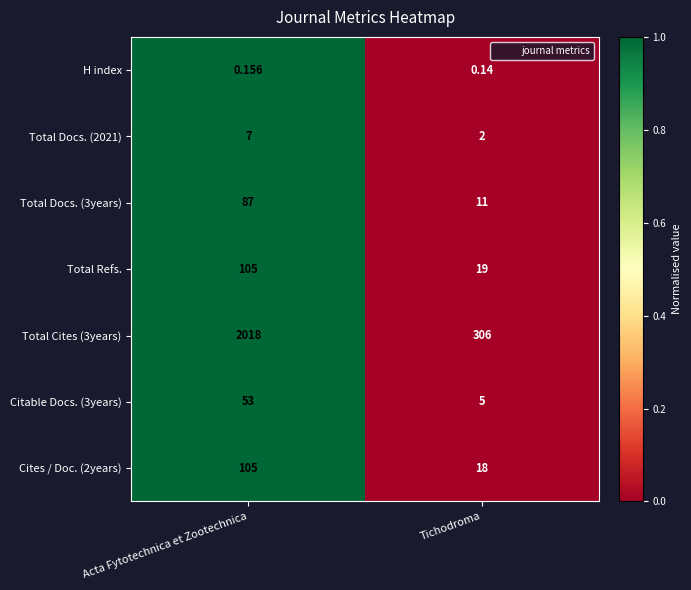

Between Acta Fytotechnica et Zootechnica and Tichodroma, which series saw the biggest shift?

Total Cites (3years)